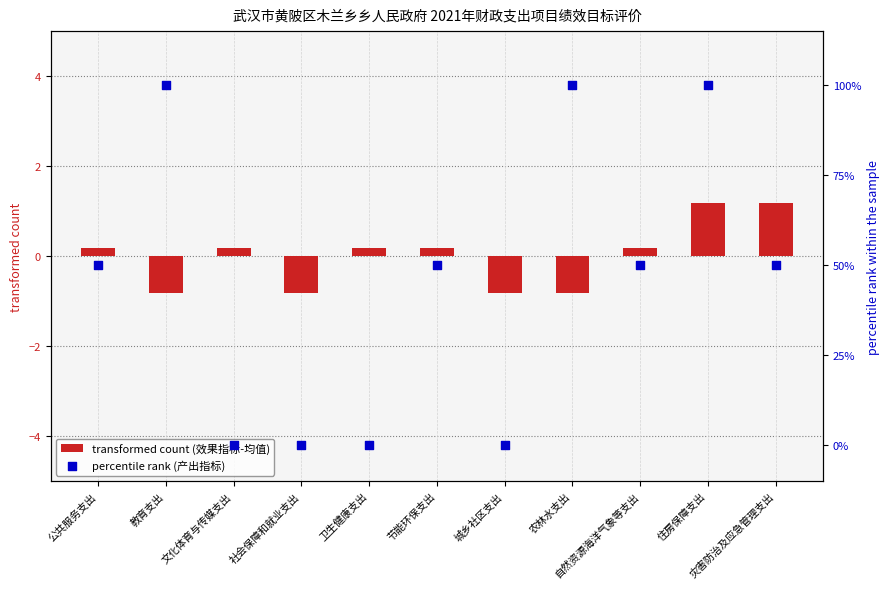

What are all the series names shown in the legend?

transformed count (效果指标-均值), percentile rank (产出指标)